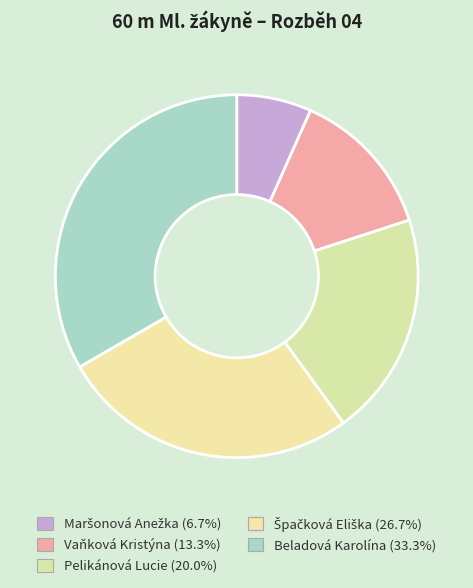

The Špačková Eliška slice represents 35% of the pie. True or false?

False